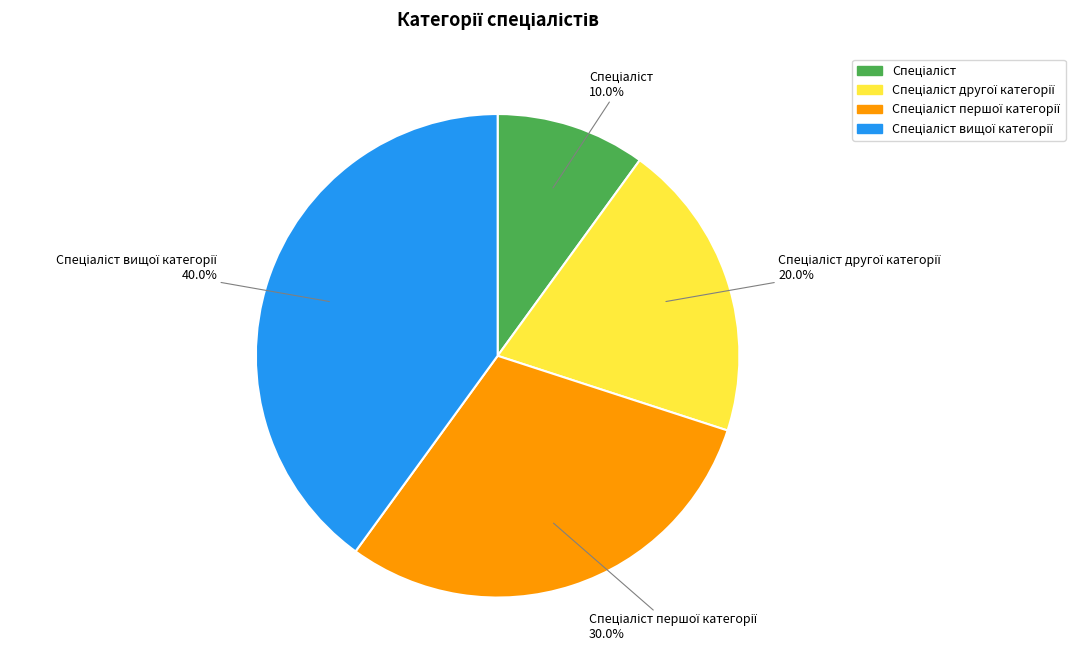

How many slices are in this pie chart?

4